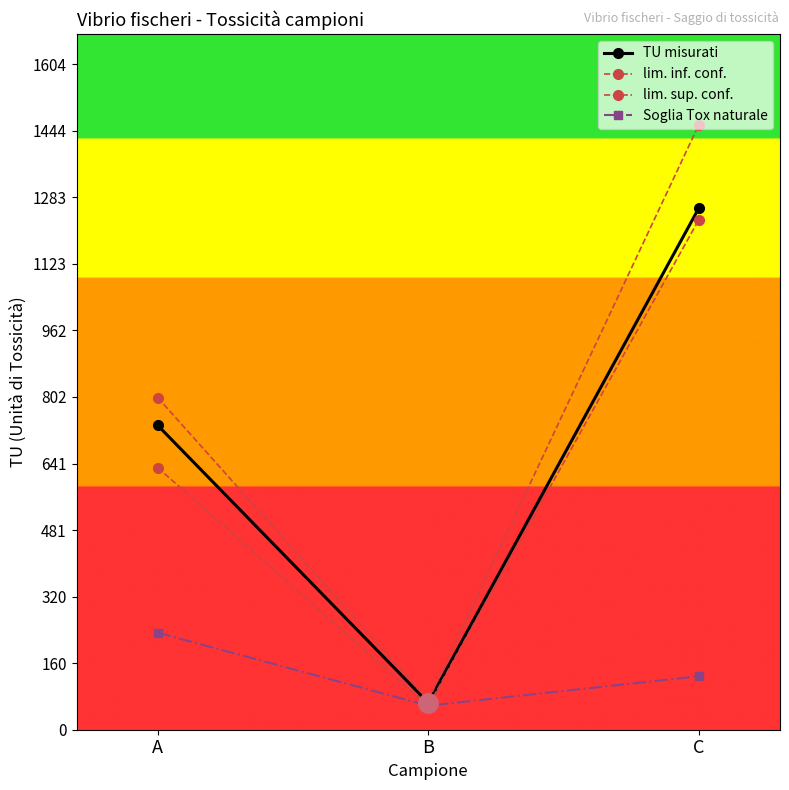

What is the sum of the lim. sup. conf. values at C and A?

2260